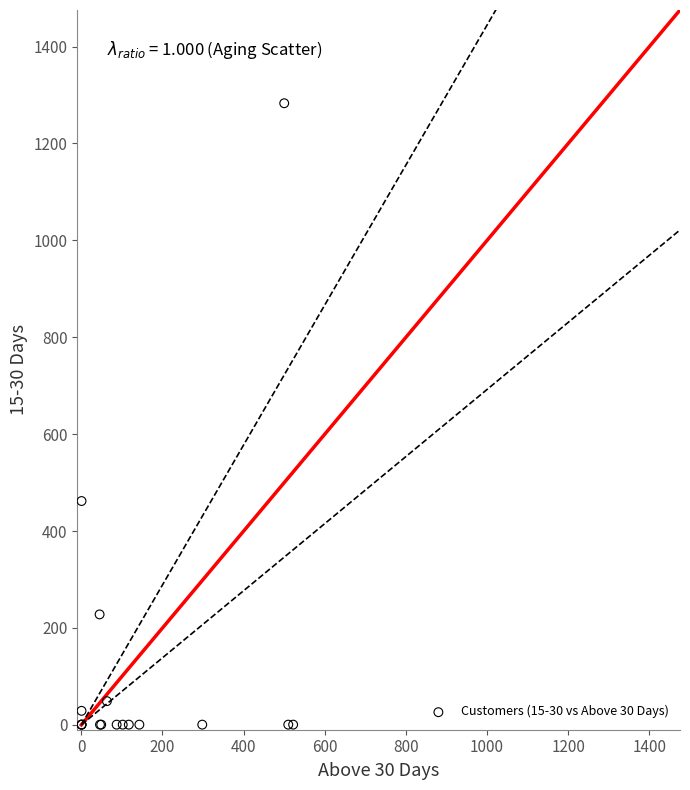

What Y value in the scatter plot is closest to 641?

462.0